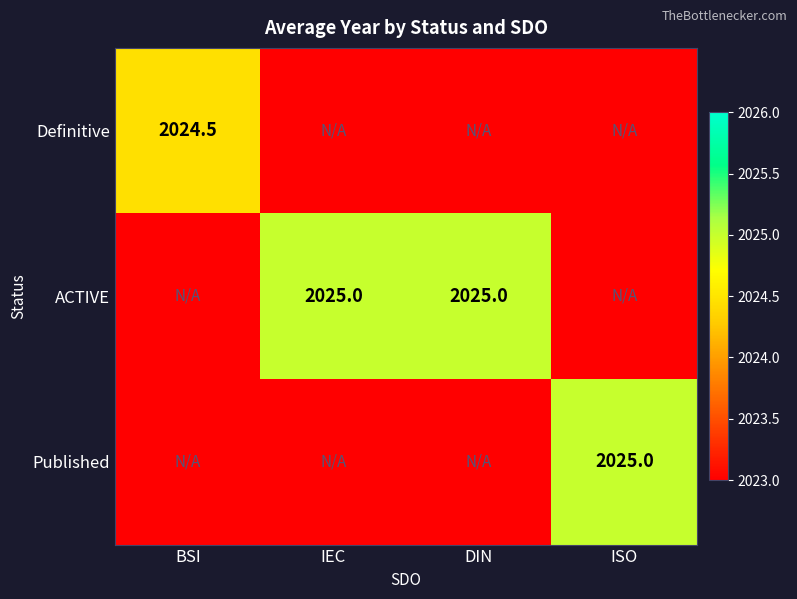

True or false: ACTIVE has a value of 2025.0 at IEC.

True